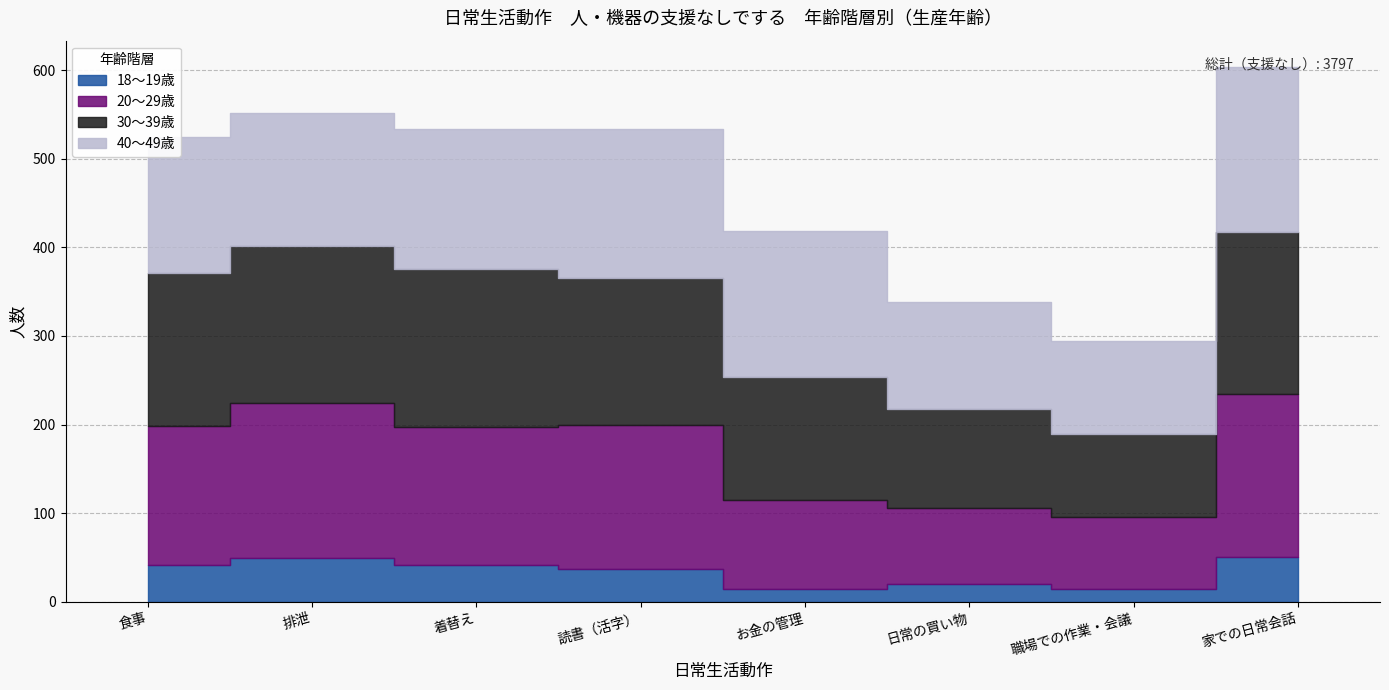

Rank the series at お金の管理 from lowest to highest value.

18～19歳, 20～29歳, 30～39歳, 40～49歳